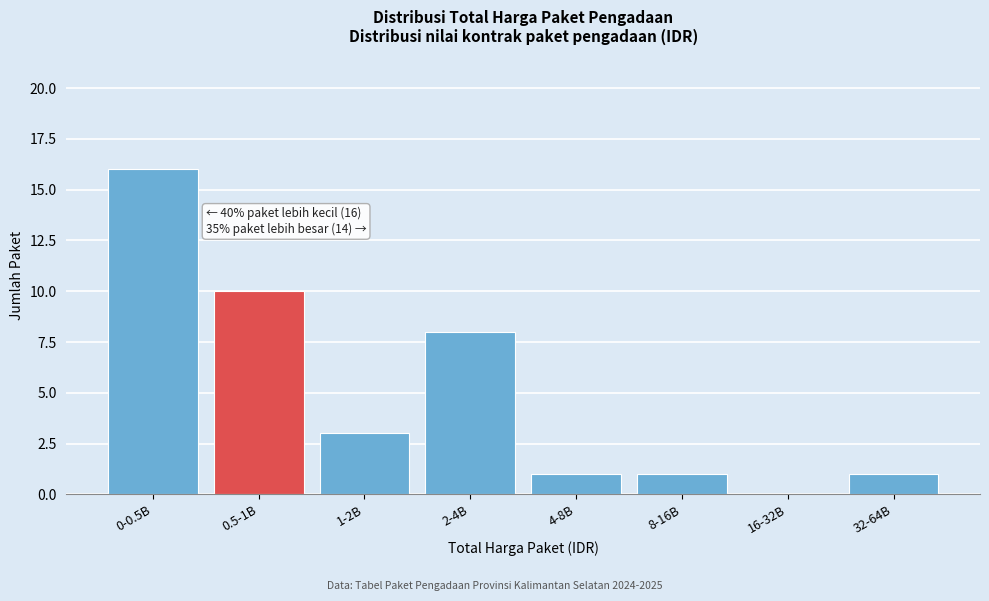

Reading left to right, transcribe all the data shown in this chart.

0-0.5B=16	0.5-1B=10	1-2B=3	2-4B=8	4-8B=1	8-16B=1	16-32B=0	32-64B=1